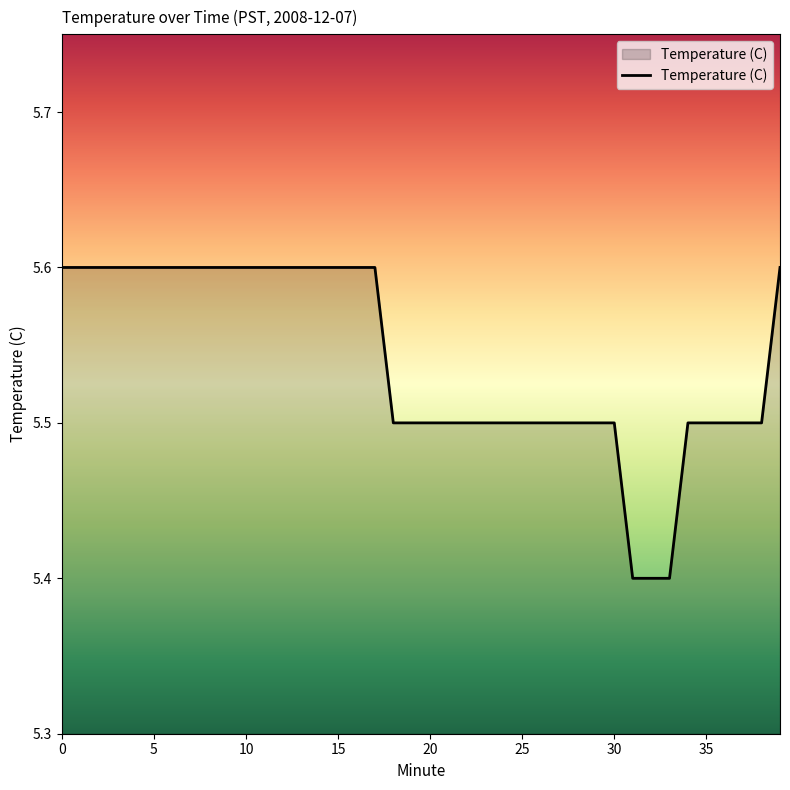

What is the maximum value shown in the chart?

5.6